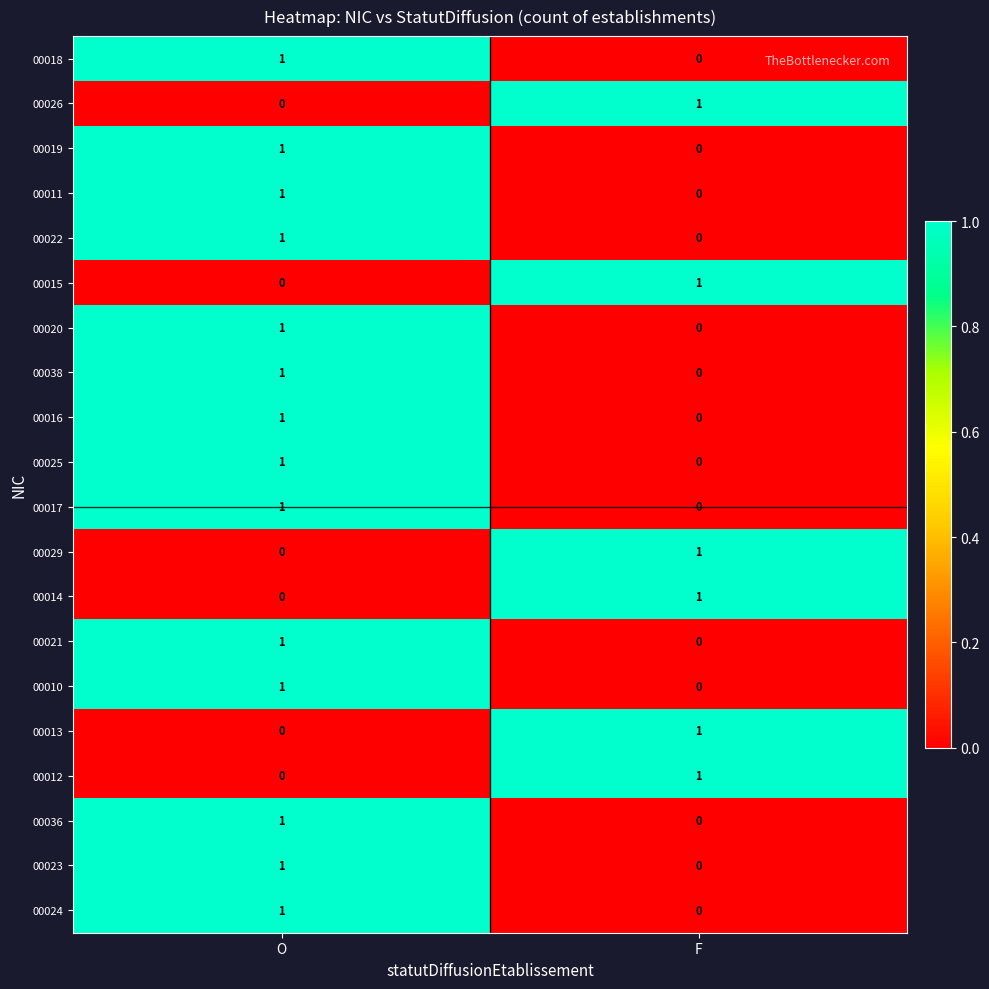

True or false: 00020 has a value of 0 at F.

True